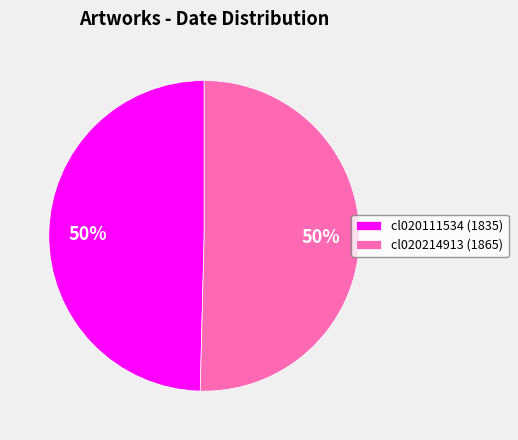

To the nearest percent, what is the combined percentage of cl020111534 (1835) and cl020214913 (1865)?

100%